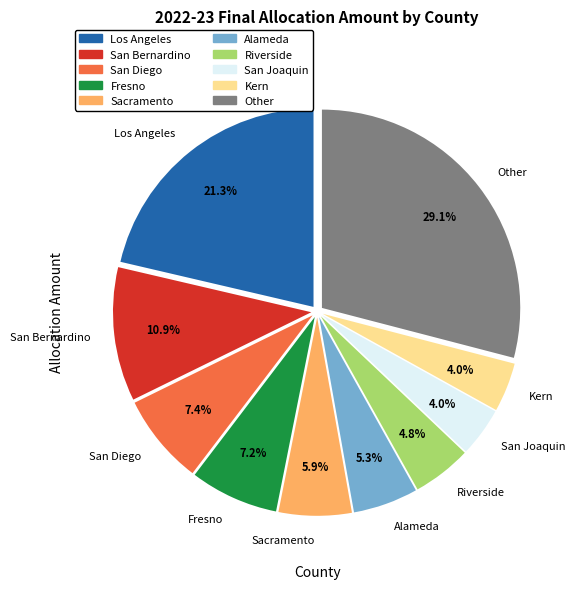

Is there any slice that represents more than half of the pie?

No